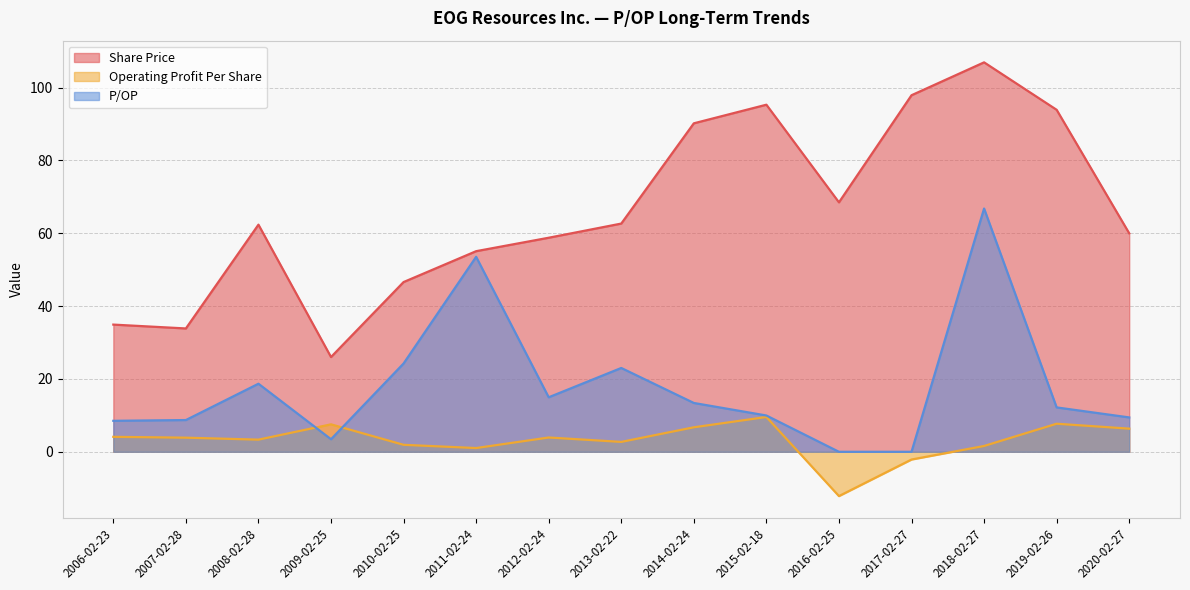

How many positive values does the P/OP series have?

13